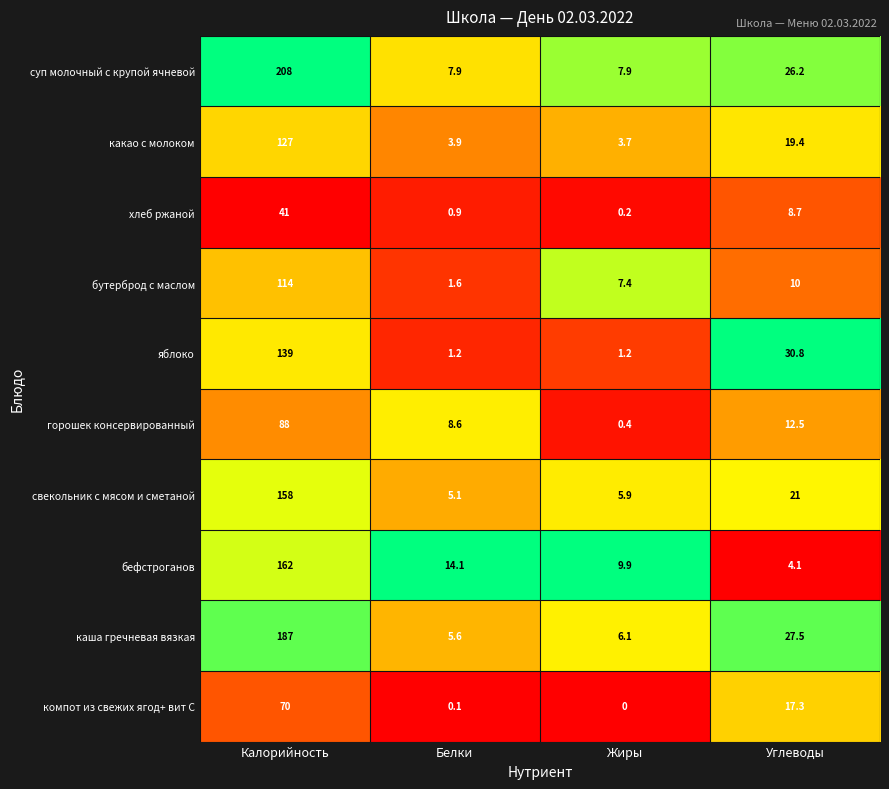

How many data points does each series have?

4